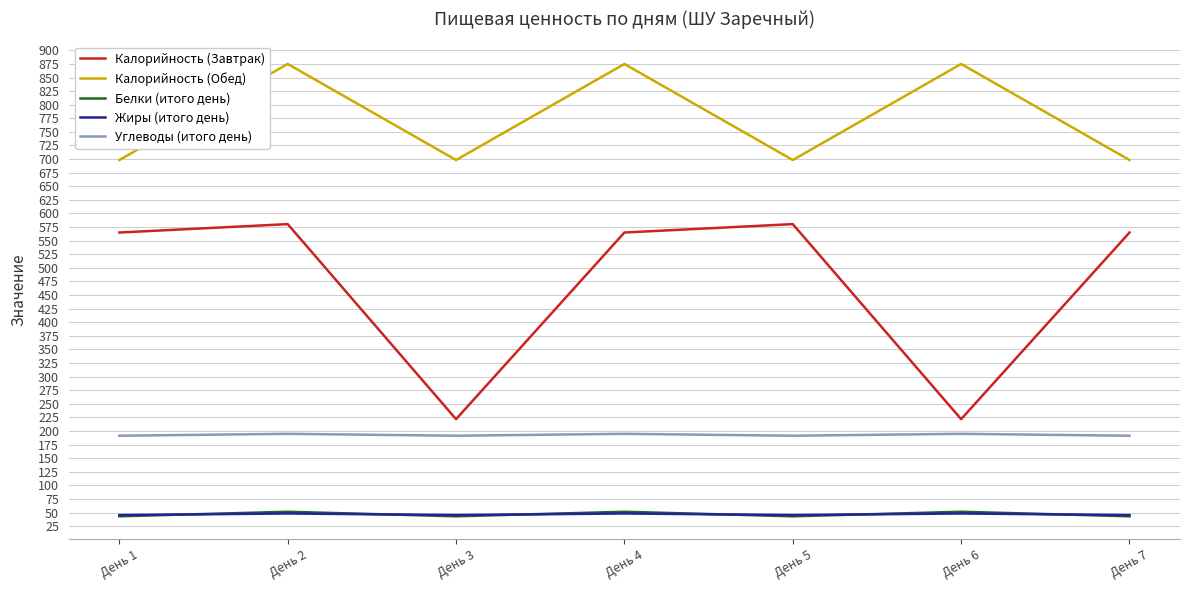

What is the maximum value for Белки (итого день)?

51.6